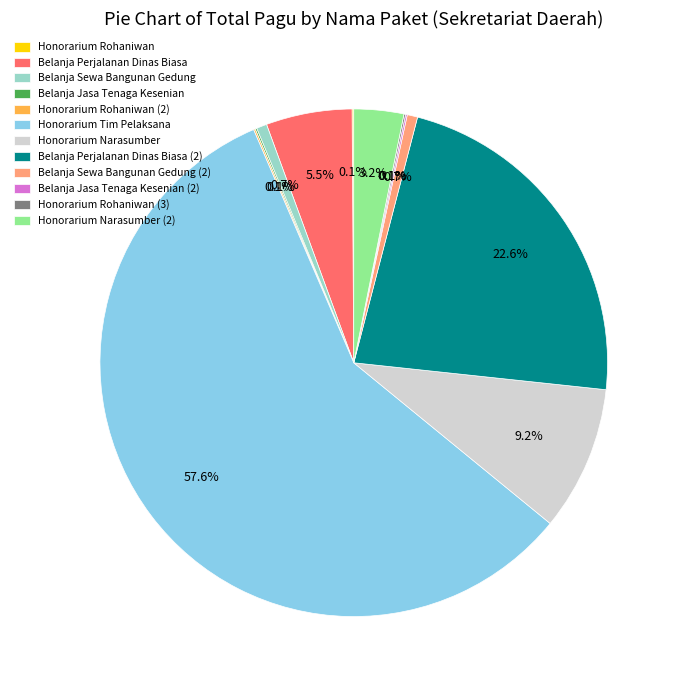

Which slice is the largest?

Honorarium Tim Pelaksana